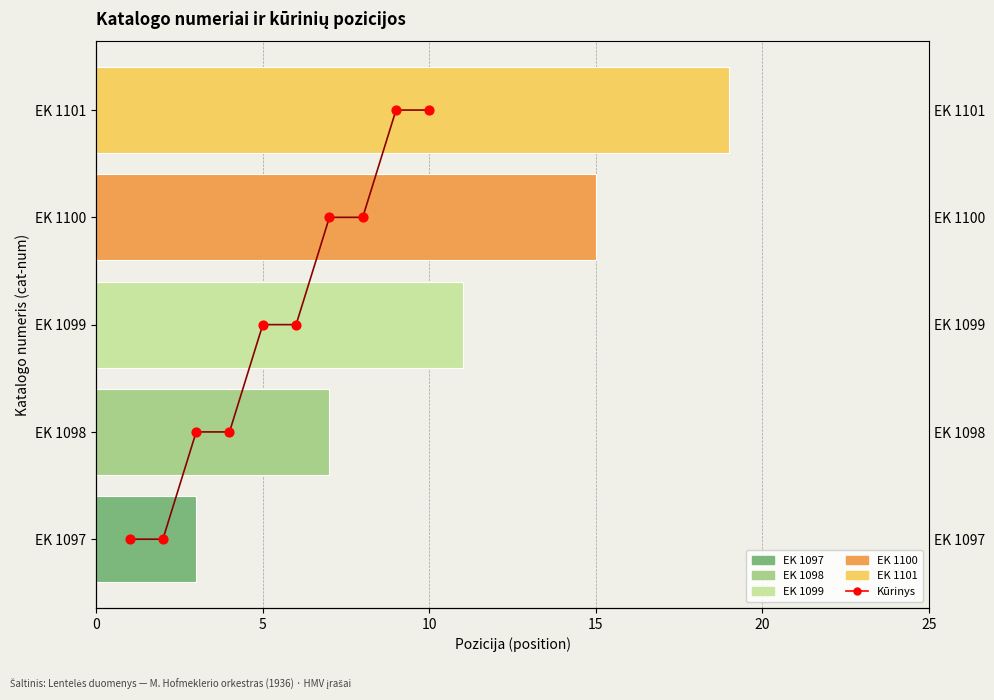

Between 20 and 15, which is larger?

20